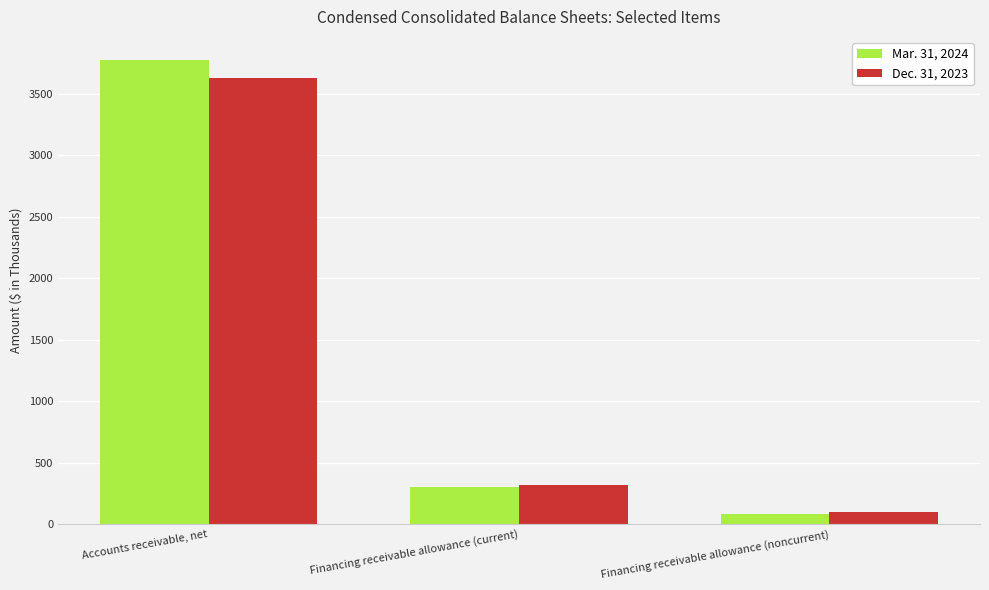

What value does the Mar. 31, 2024 series have at Financing receivable allowance (noncurrent), to the nearest 10?

80